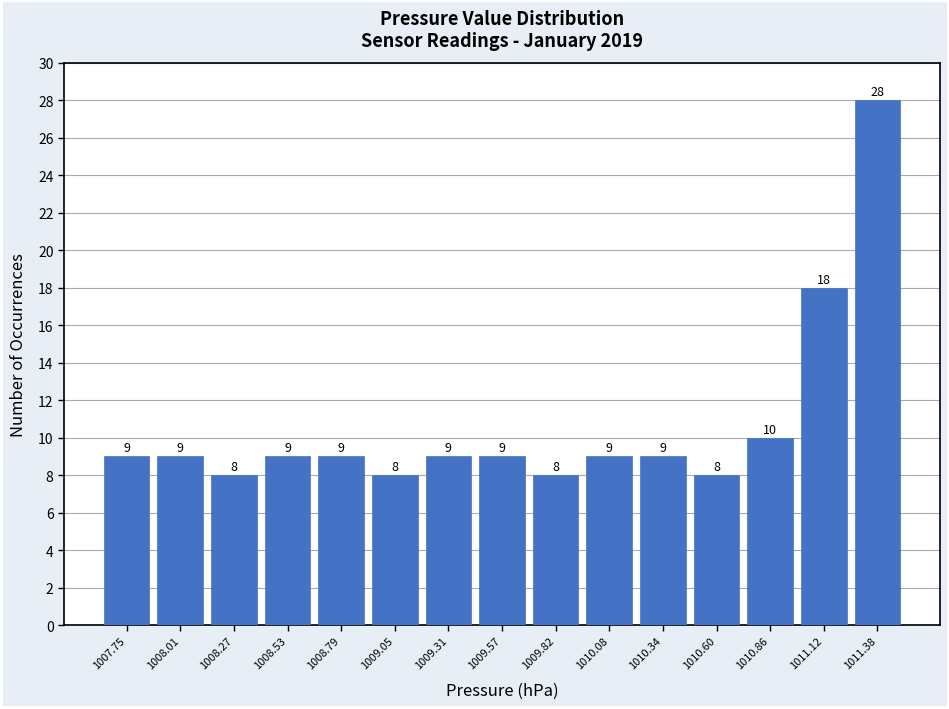

Reading left to right, extract all data points from this chart.

9	9	8	9	9	8	9	9	8	9	9	8	10	18	28